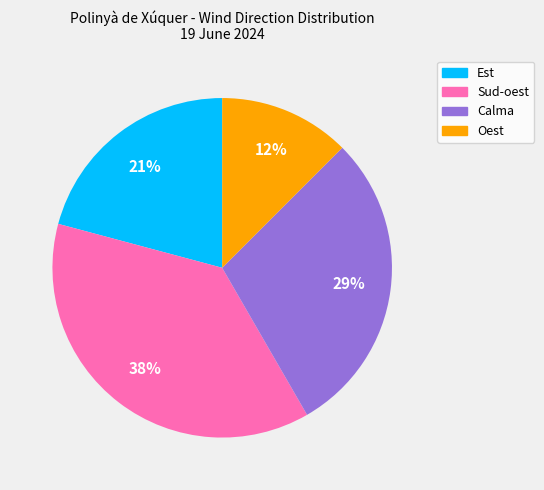

To the nearest percent, what percentage of the pie is Calma?

29%